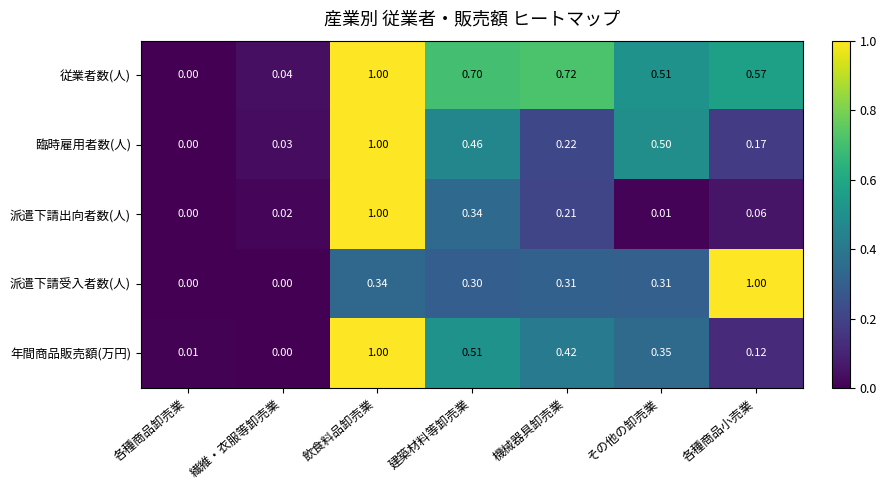

Which series changed the most between 建築材料等卸売業 and 機械器具卸売業?

臨時雇用者数(人)